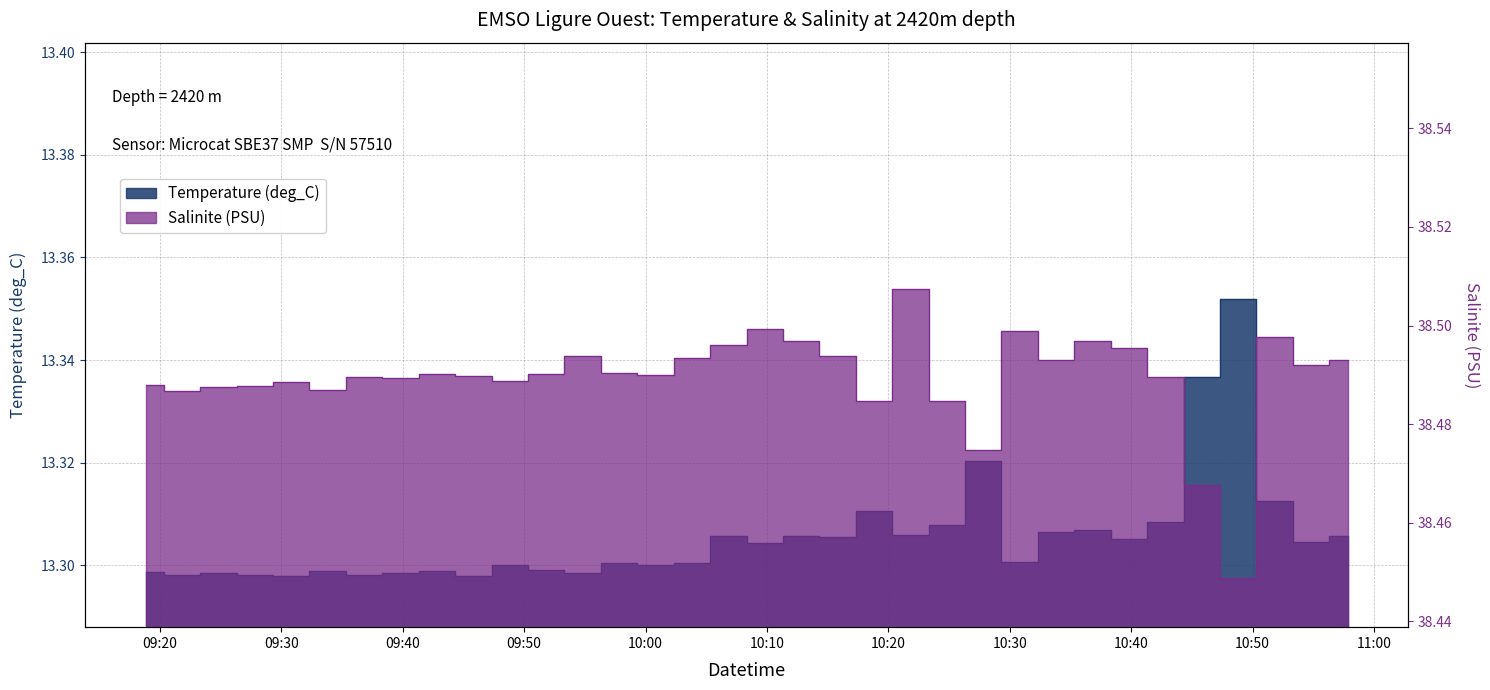

True or false: Temperature (deg_C) and Salinite (PSU) cross at least once.

False